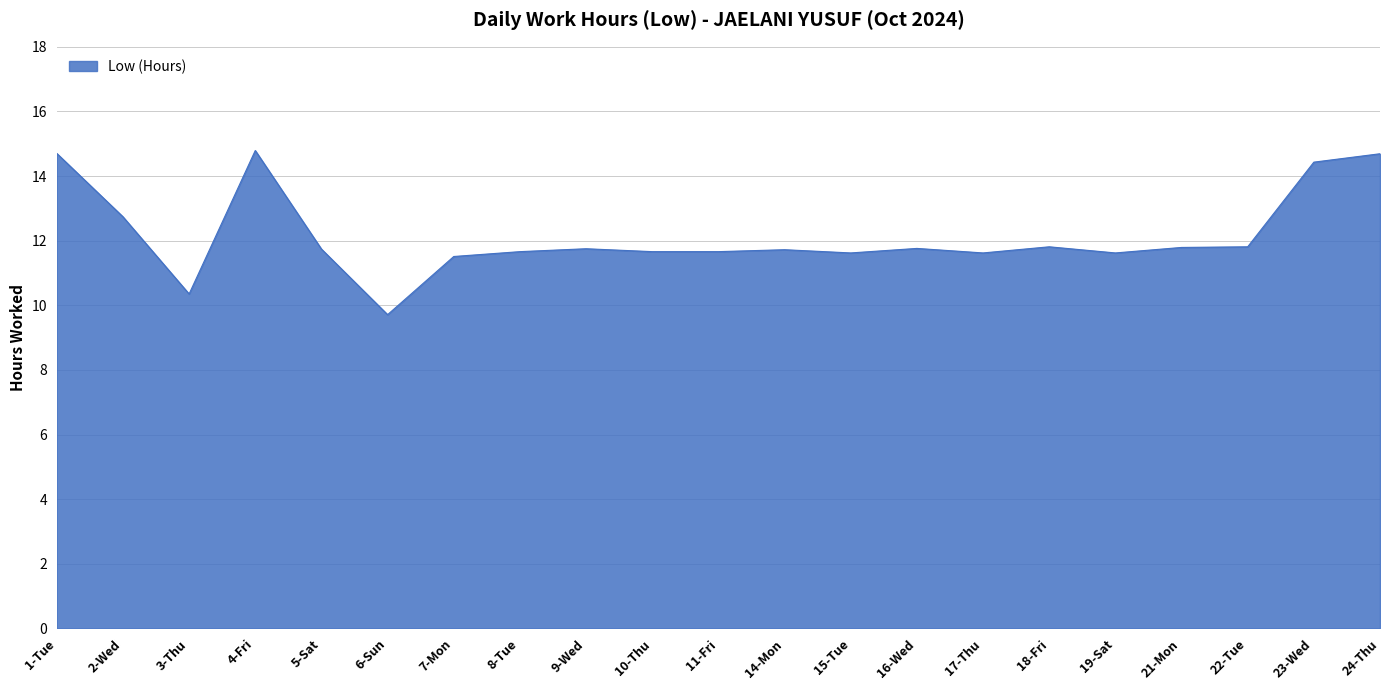

Is it true that the value at 11-Fri is 11.7?

True